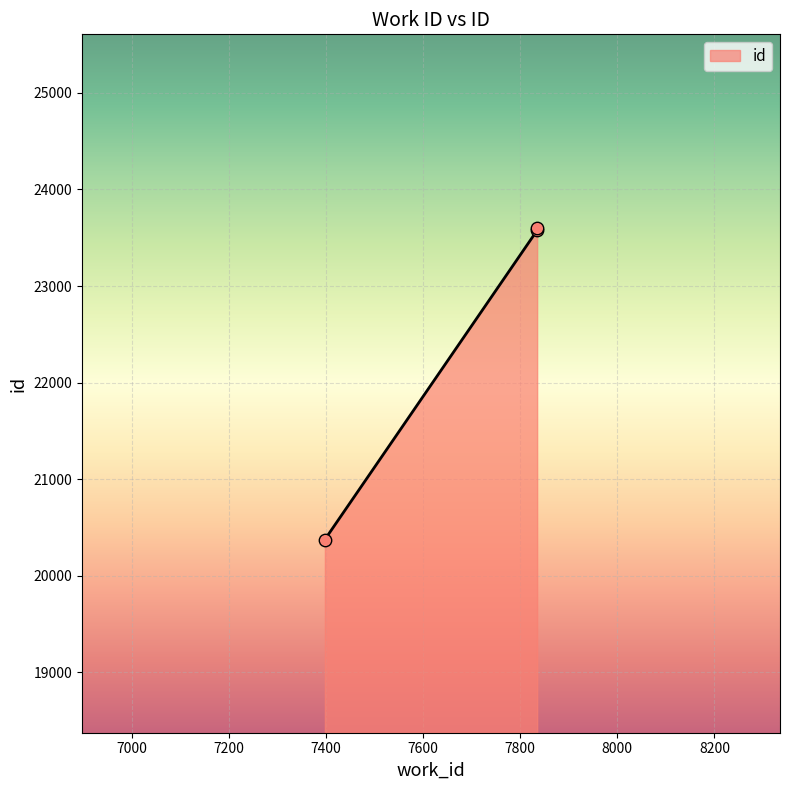

Between 7835 and 7398, which is larger?

7835